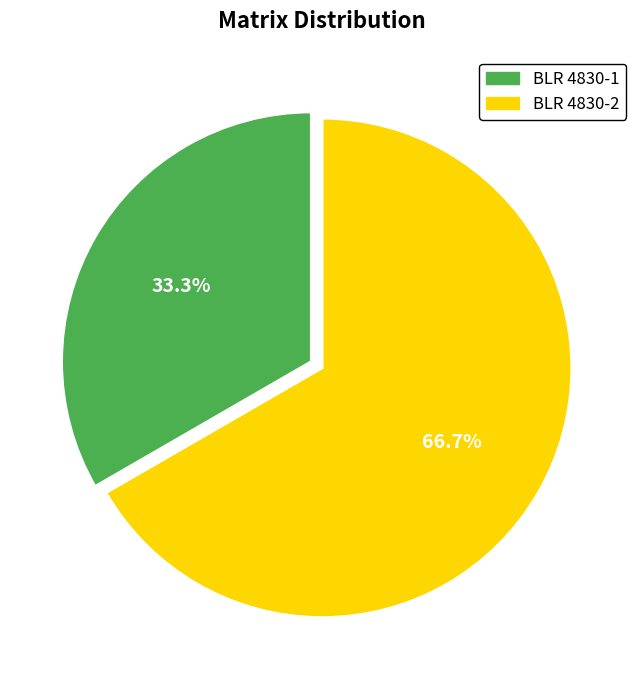

Count the number of slices in the pie.

2